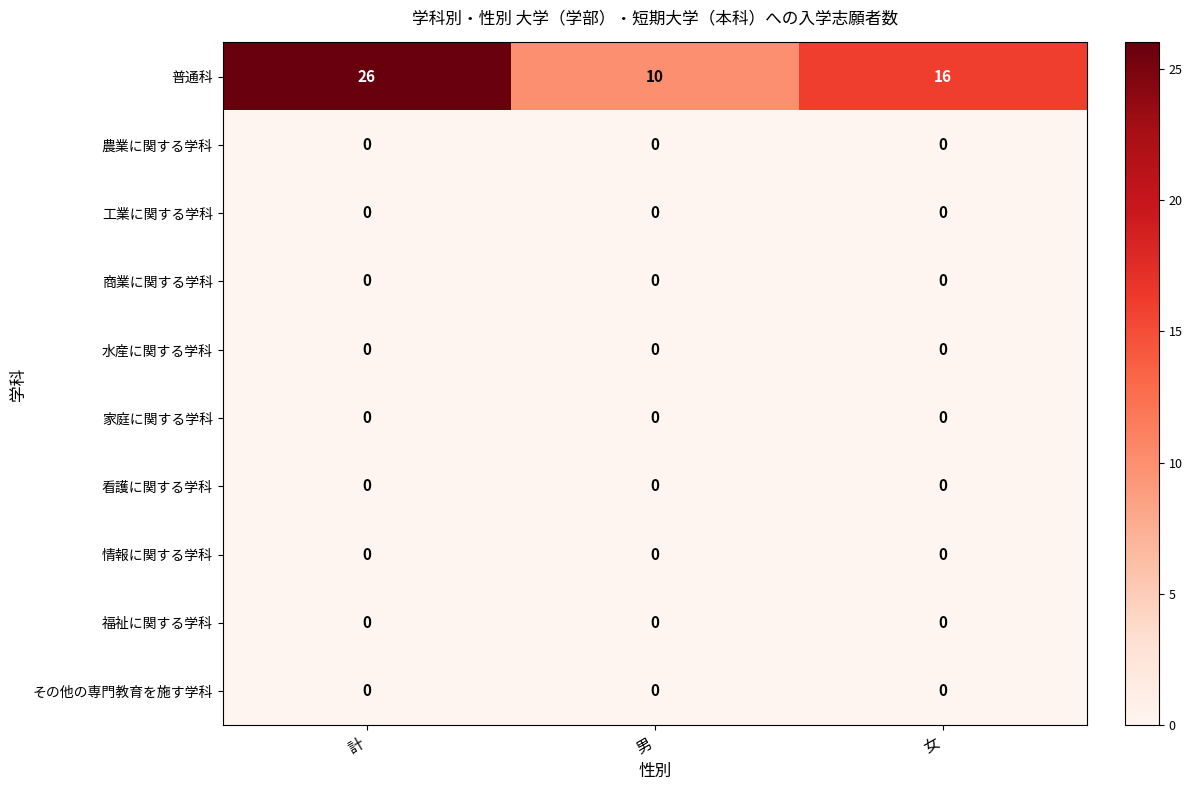

True or false: その他の専門教育を施す学科 has a value of 0 at 男.

True